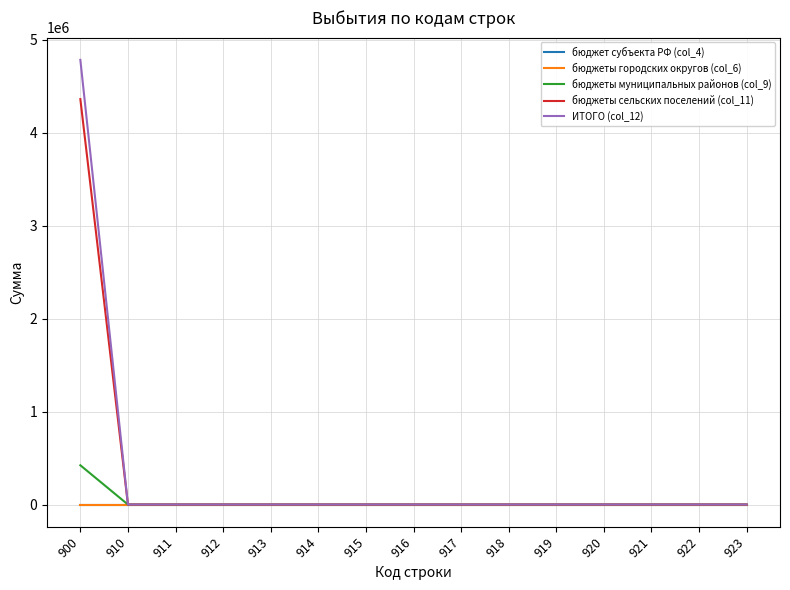

Between 914 and 915, which is larger?

914